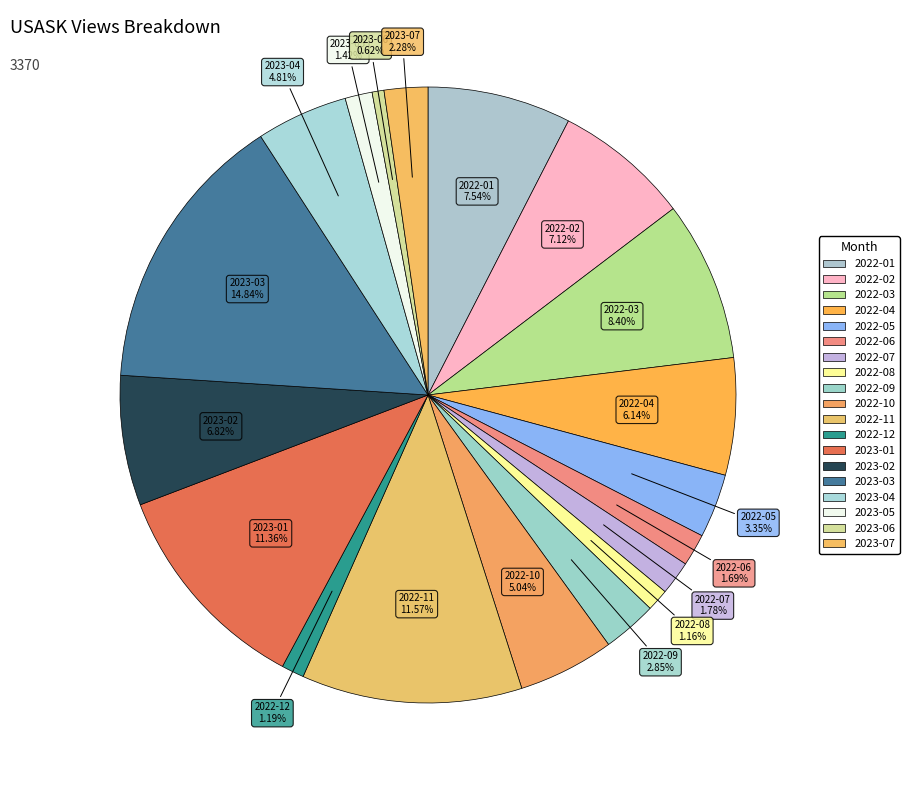

True or false: 2022-08 accounts for 1% of the total.

True